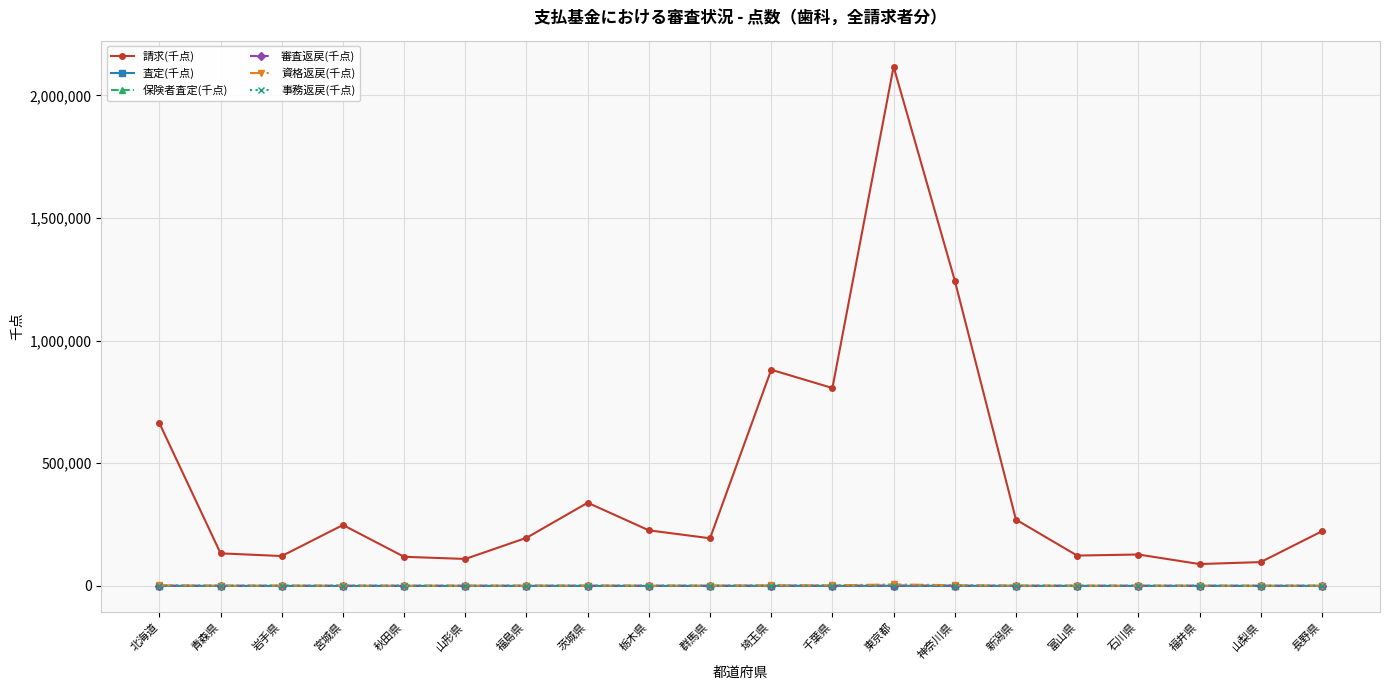

What is the maximum value shown in the chart?

2117290.3